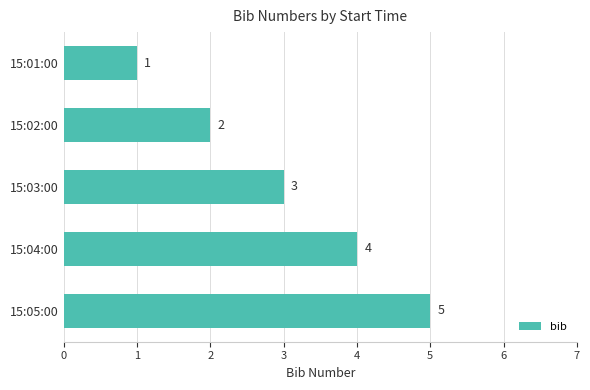

Reading top to bottom, what are all the values shown in this chart?

15:01:00=1	15:02:00=2	15:03:00=3	15:04:00=4	15:05:00=5